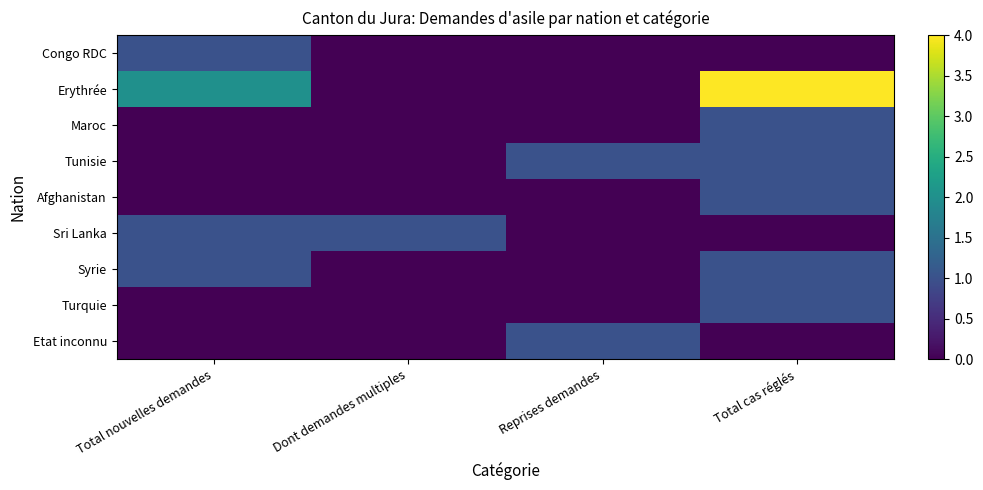

At Total nouvelles demandes, list the series in order from smallest to largest.

Maroc, Tunisie, Afghanistan, Turquie, Etat inconnu, Congo RDC, Sri Lanka, Syrie, Erythrée